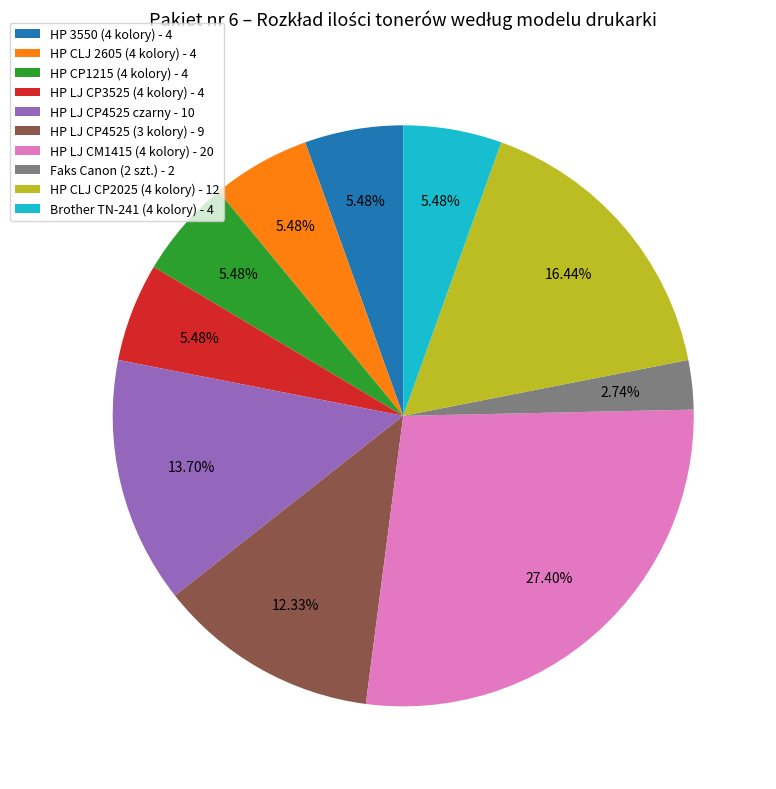

How many segments does this pie chart have?

10